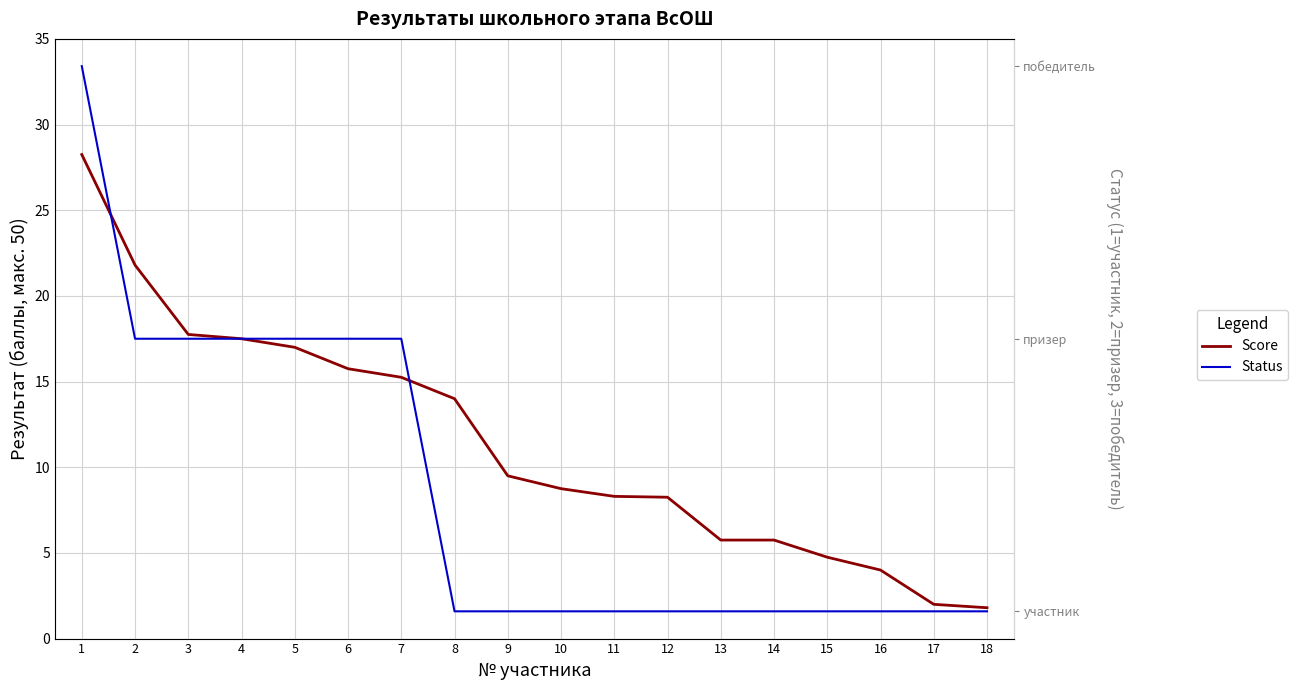

What is the difference between the highest and lowest values at 4?

15.5